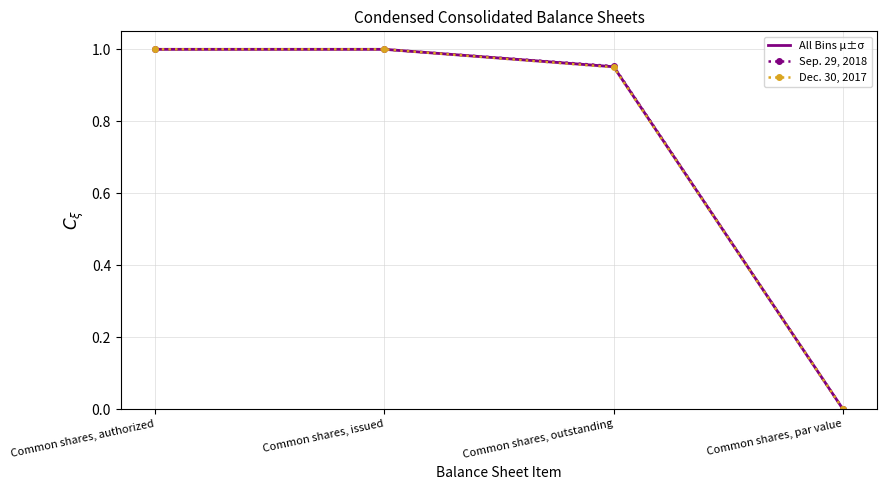

At how many categories does at least one series exceed 0?

4